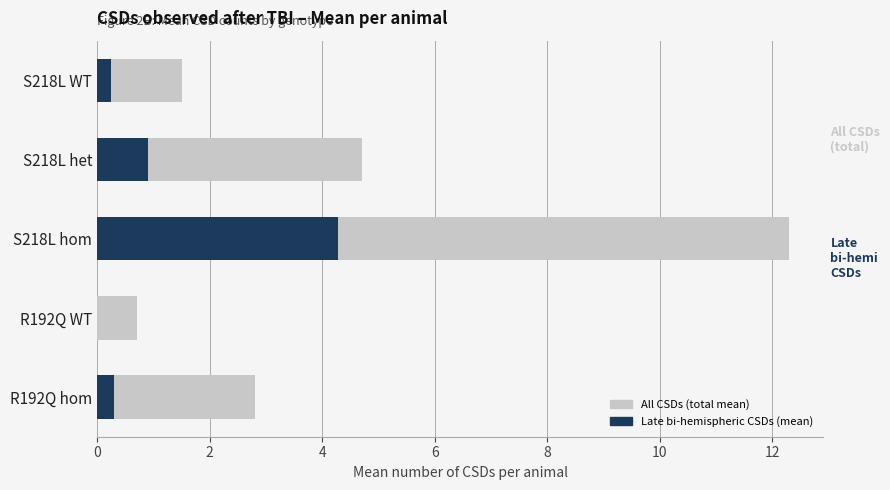

Which series has the widest spread of values?

All CSDs (total mean)